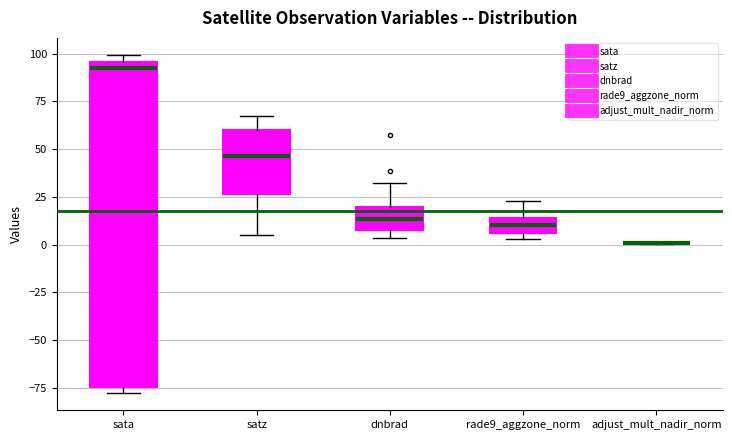

Where does the median line of the box for satz sit on the y-axis? The values are not printed on the chart, so give them approximately, as read against the axis.

45